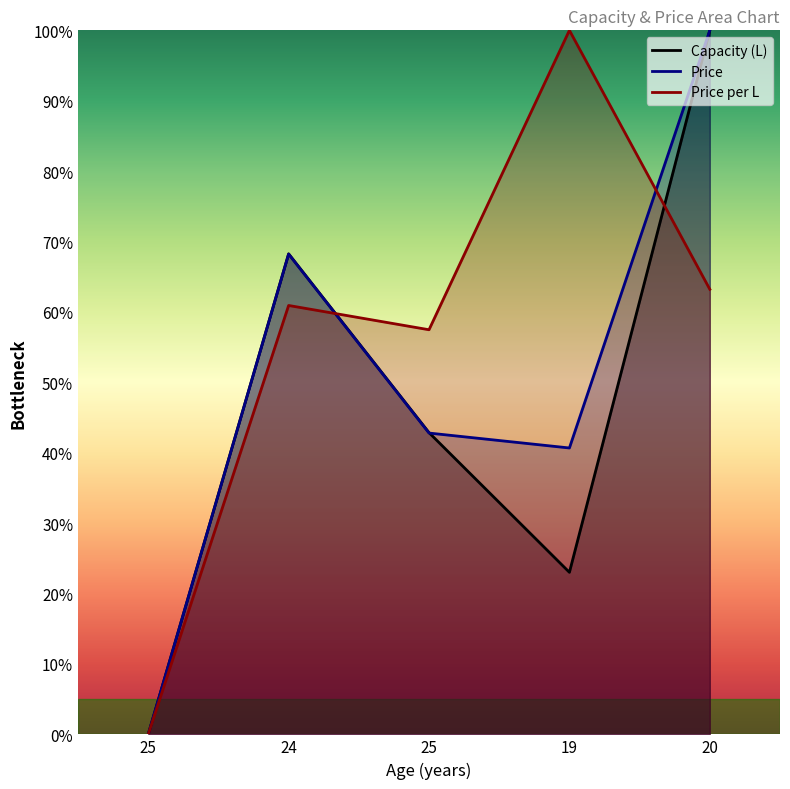

Rank the series at 20 from highest to lowest value.

Capacity (L), Price, Price per L